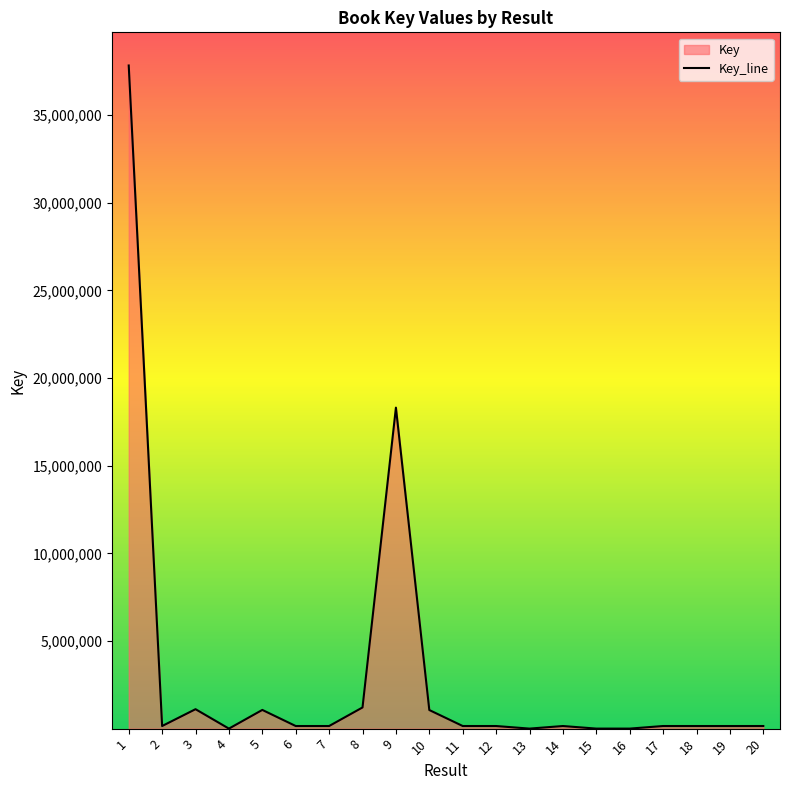

Reading right to left, list all the values displayed in this chart.

153874	153119	153299	153729	6243	6524	153212	6204	153190	153848	1065856	18315405	1212331	153173	153468	1071859	5191	1113524	153408	37832955